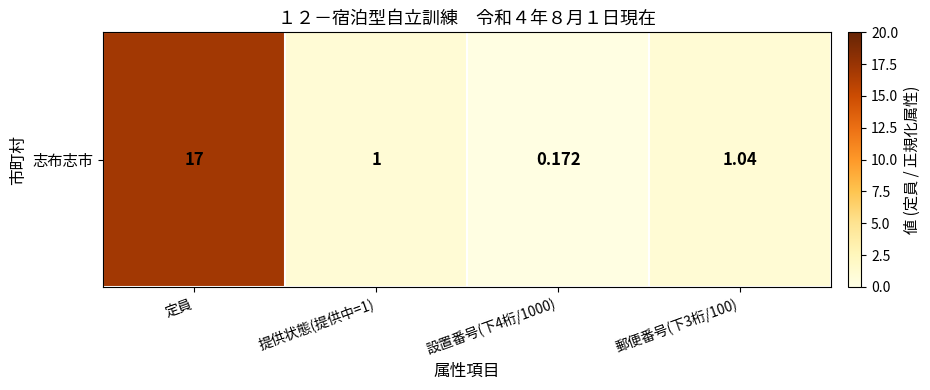

What is the smallest value displayed?

0.2